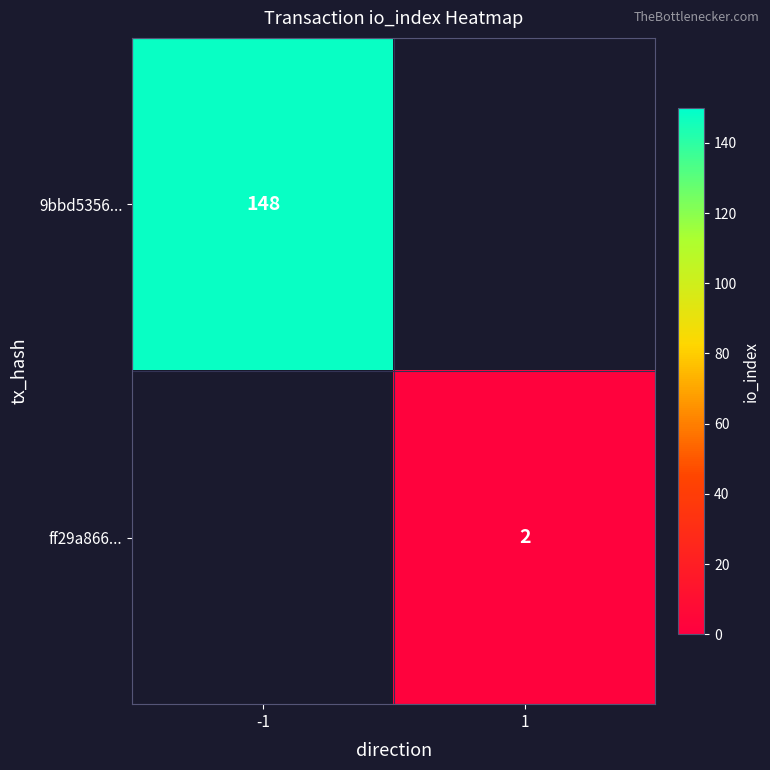

The value of 9bbd5356... at -1 is 148. True or false?

True